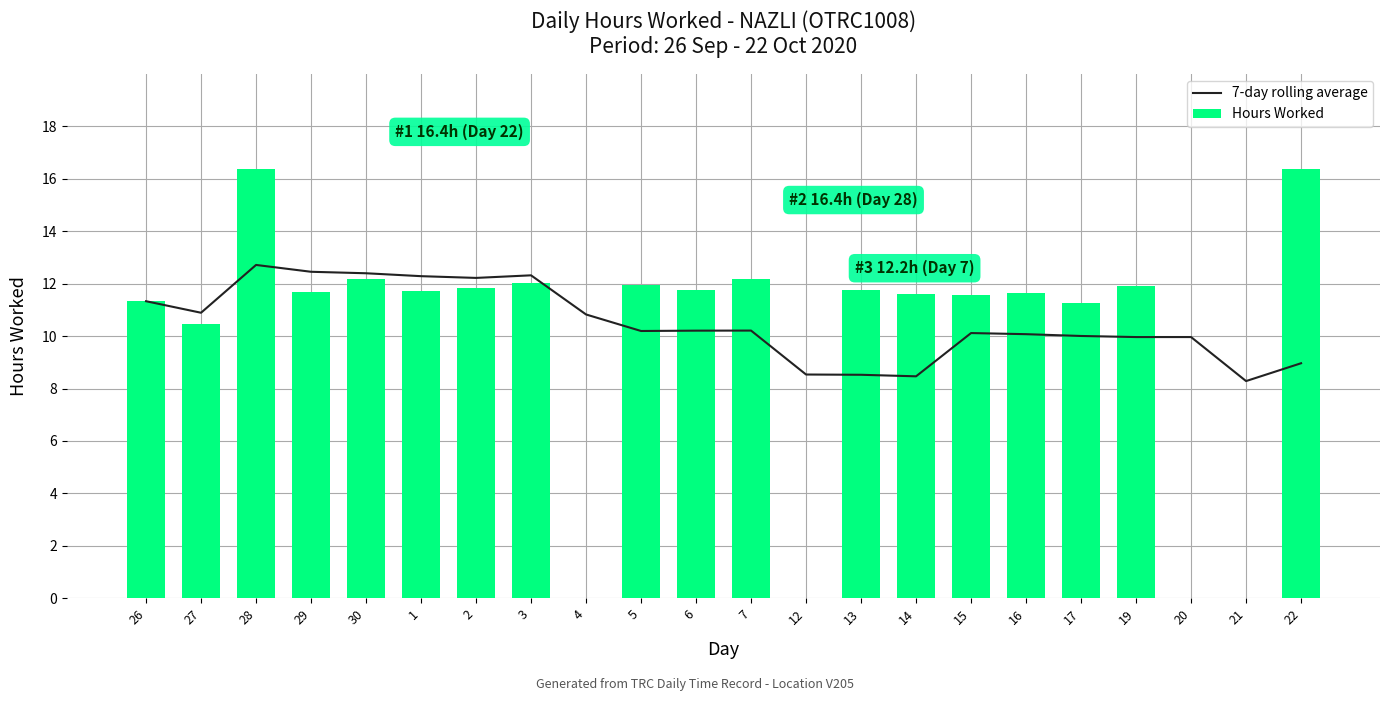

Reading left to right, transcribe all the data shown in this chart.

7-day rolling average: 11.3	10.9	12.7	12.5	12.4	12.3	12.2	12.3	10.8	10.2	10.2	10.2	8.5	8.5	8.5	10.1	10.1	10.0	10.0	10.0	8.3	9.0
Hours Worked: 11.3	10.4	16.4	11.7	12.2	11.7	11.8	12.0	0.0	11.9	11.8	12.2	0.0	11.8	11.6	11.6	11.7	11.3	11.9	0.0	0.0	16.4